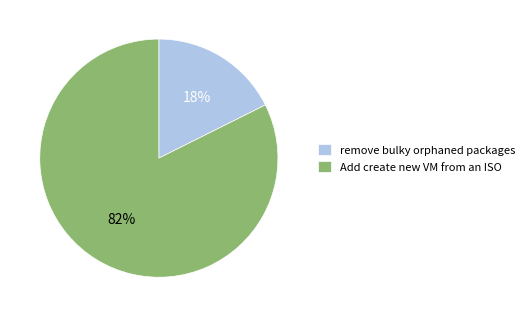

Which category accounts for the majority?

Add create new VM from an ISO